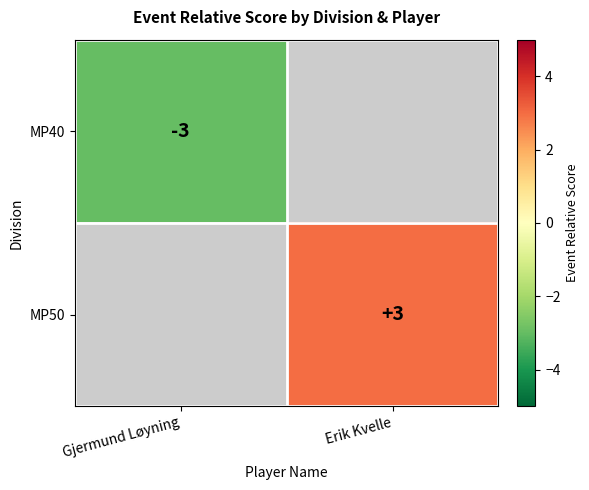

Is the value of MP40 at Gjermund Løyning greater than the value of MP50 at Erik Kvelle?

No